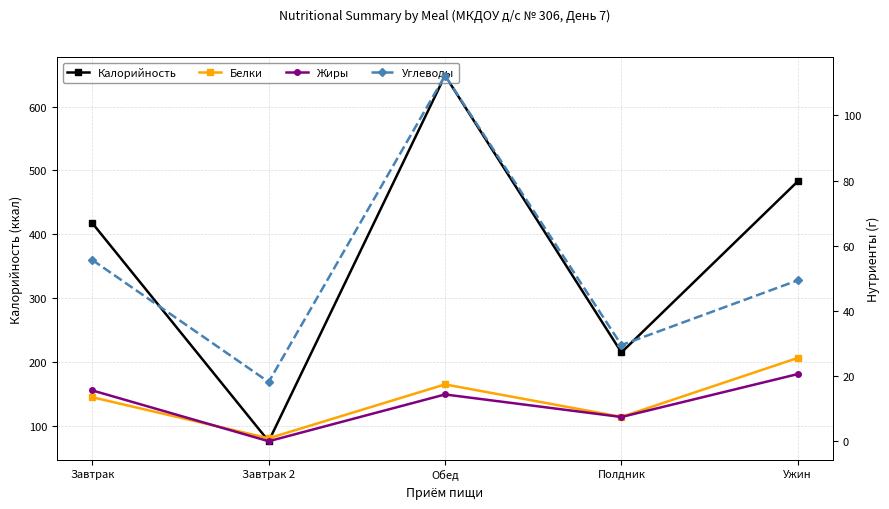

How many distinct data groups are displayed?

4